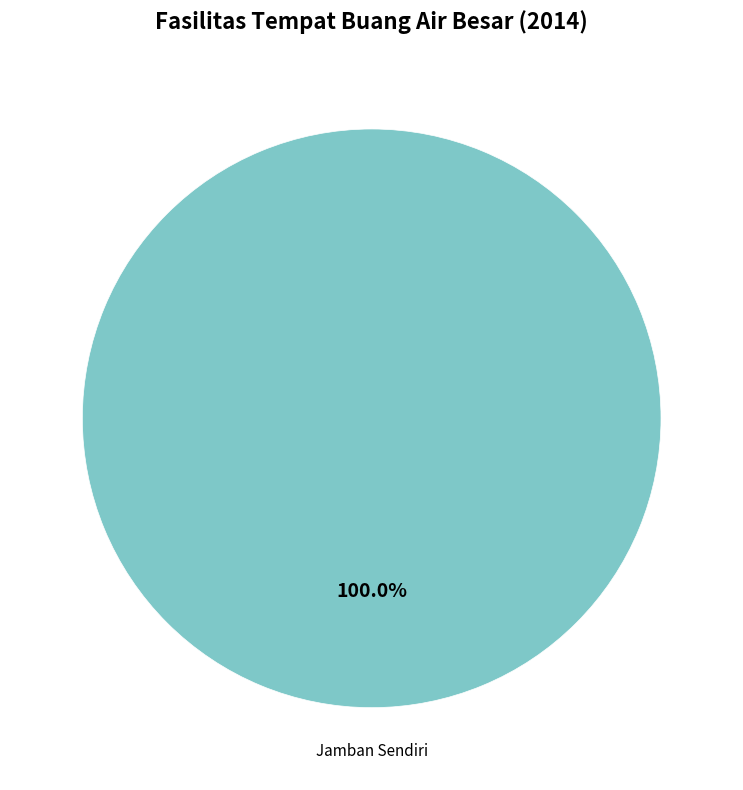

Does any single category account for the majority?

Yes